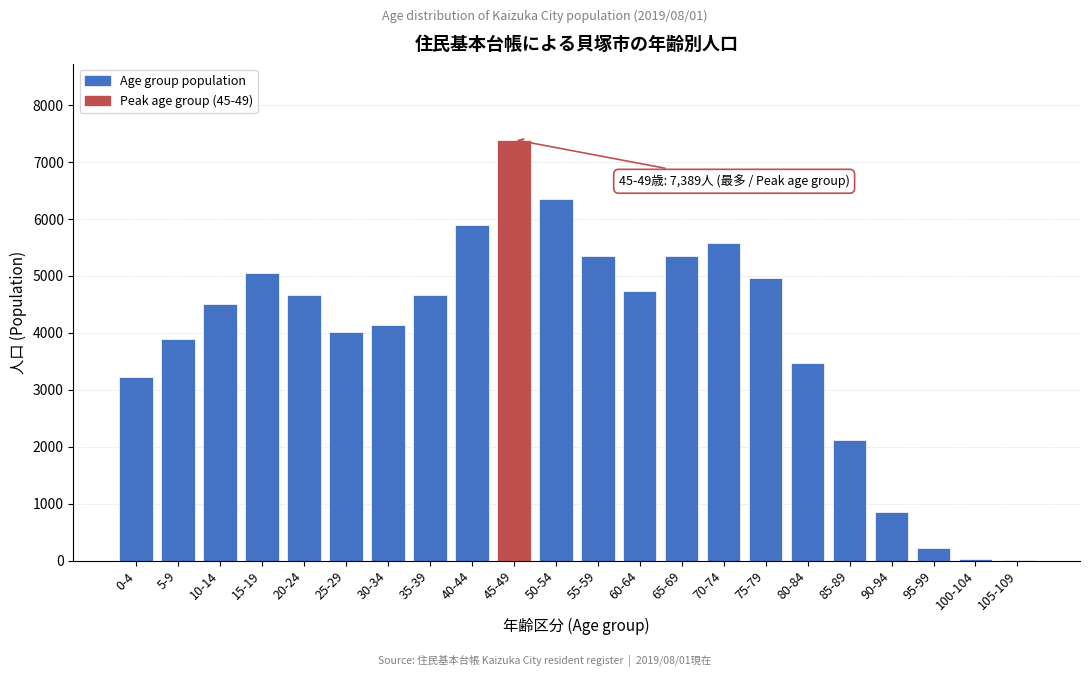

Is it true that the value at 25-29 is 4015?

True